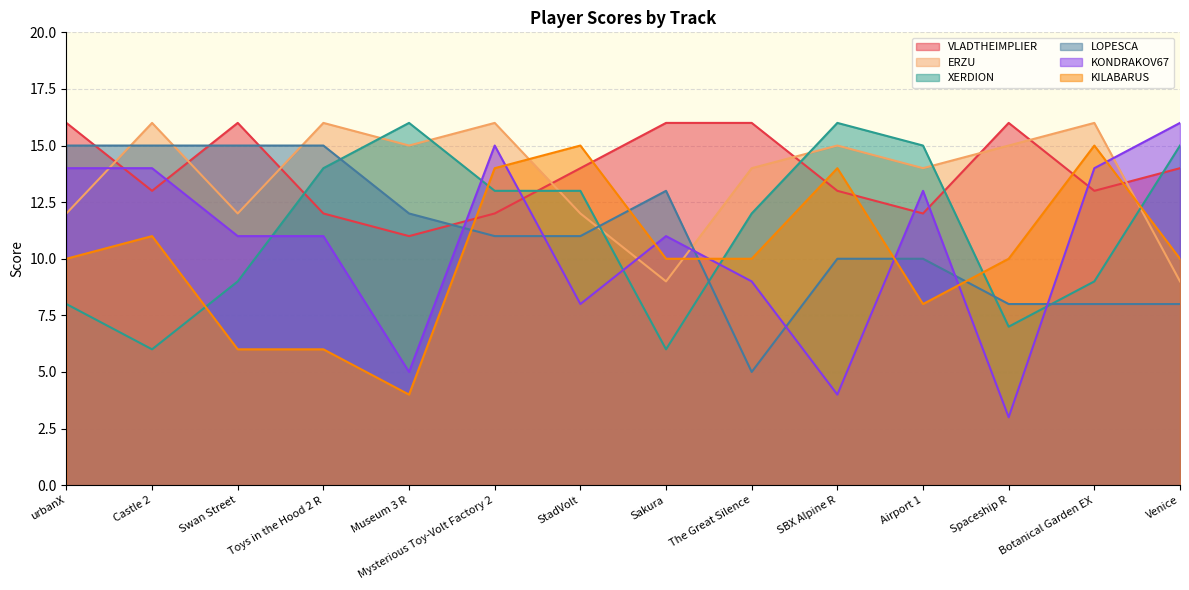

Where is the first local minimum for LOPESCA?

The Great Silence